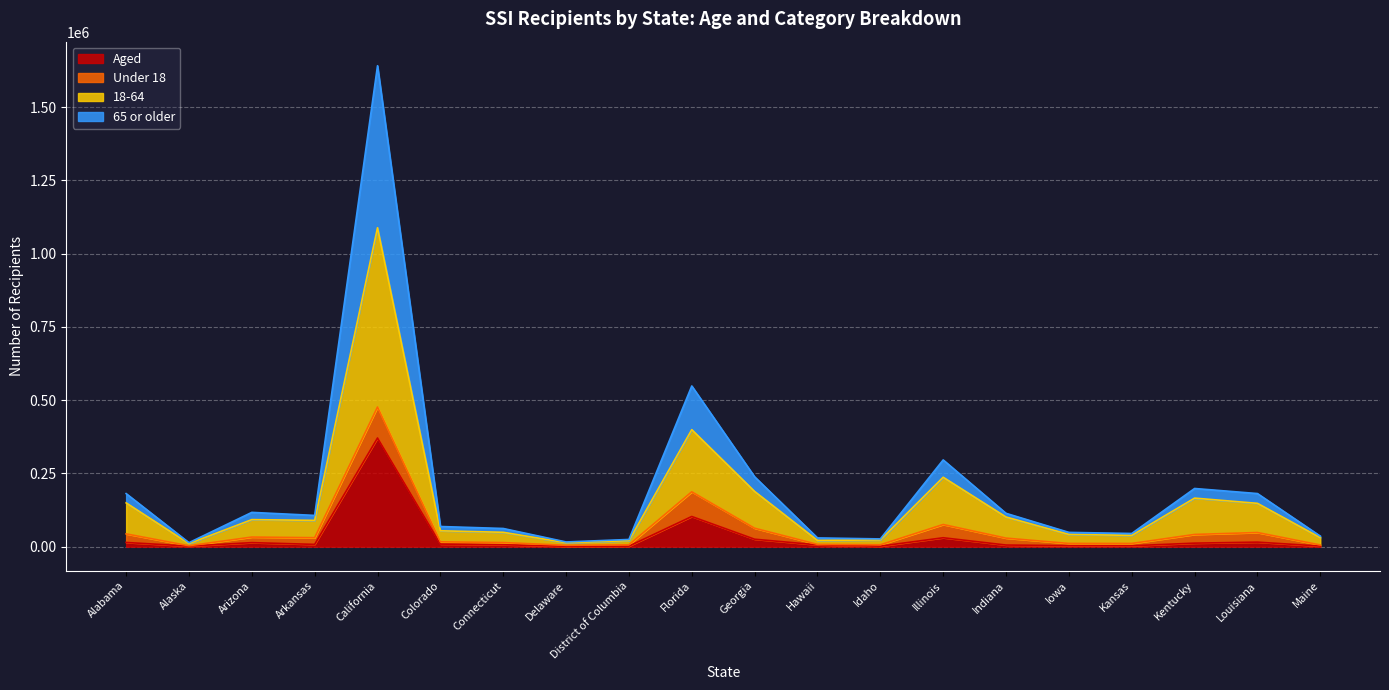

Is the value of Aged at District of Columbia greater than the value of 18-64 at Alabama?

No